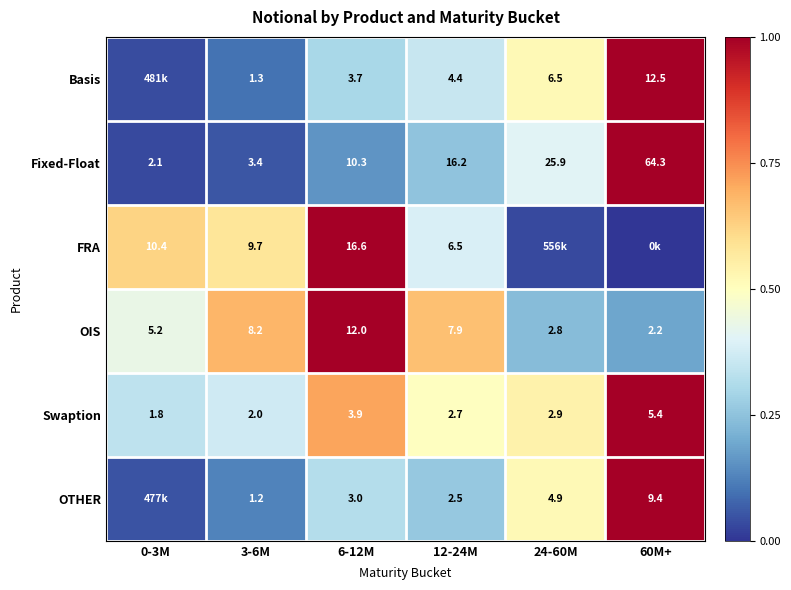

Is the value of FRA at 0-3M greater than the value of OIS at 12-24M?

Yes